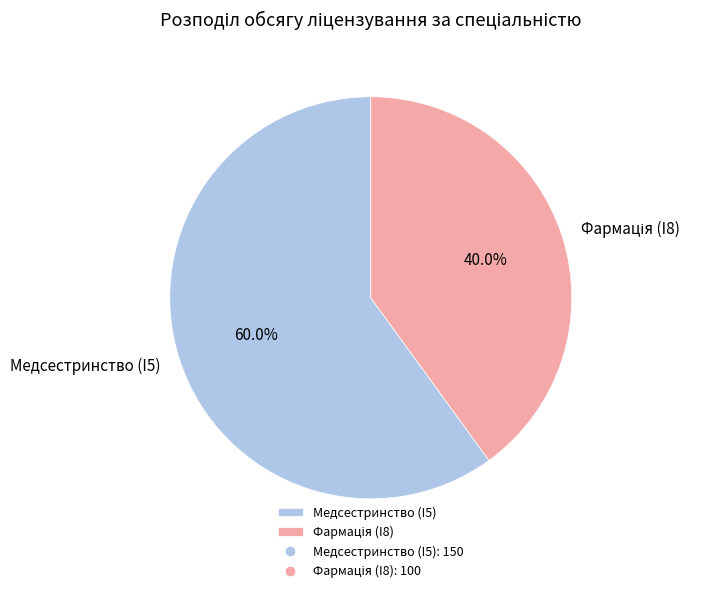

How much of the chart is everything except Медсестринство (I5)?

40.0%